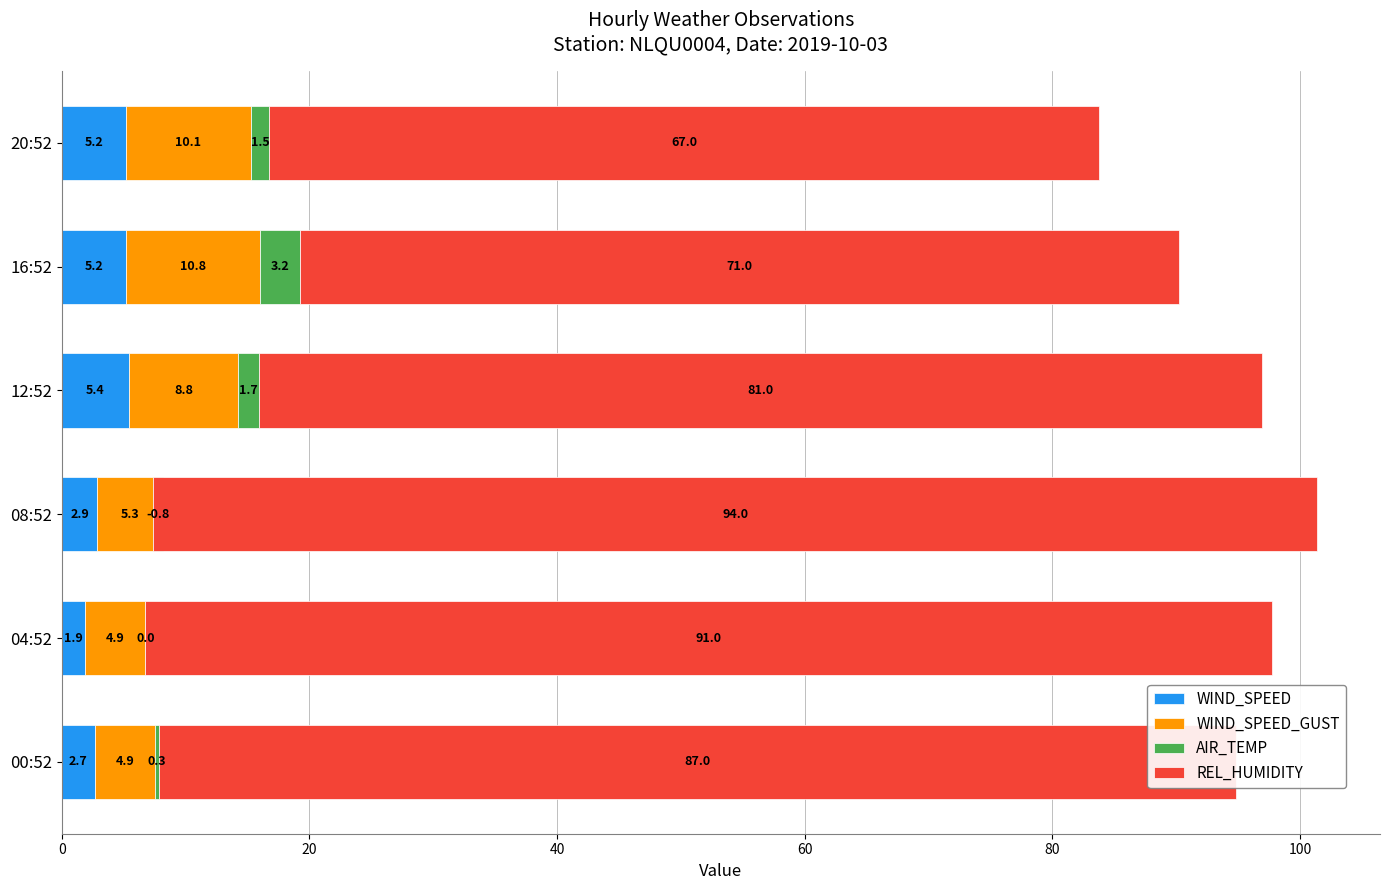

What is the lowest value of the WIND_SPEED_GUST series?

4.9